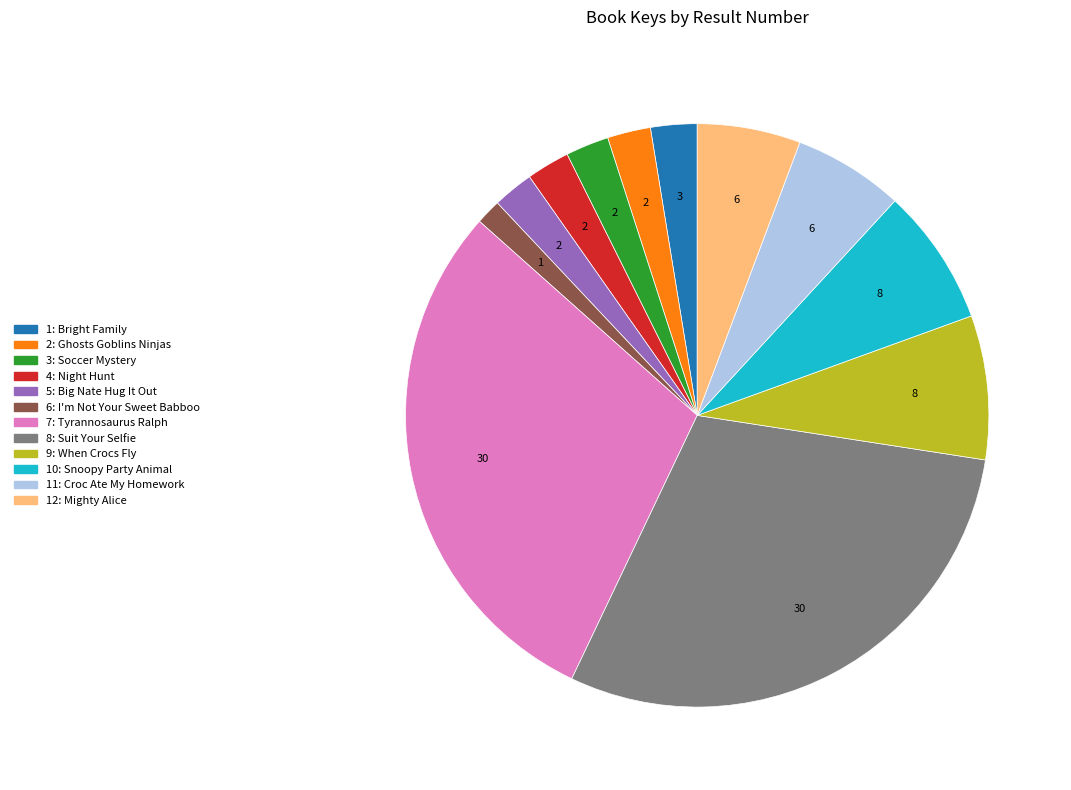

What is the ratio of the value at 8: Suit Your Selfie to the value at 10: Snoopy Party Animal?

3.9